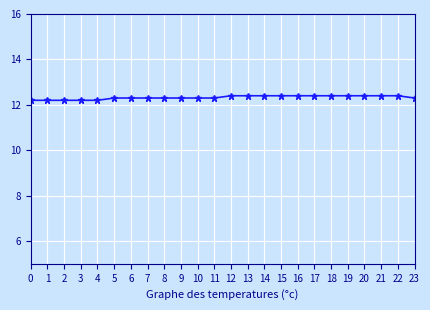

What is the greatest value displayed?

12.4